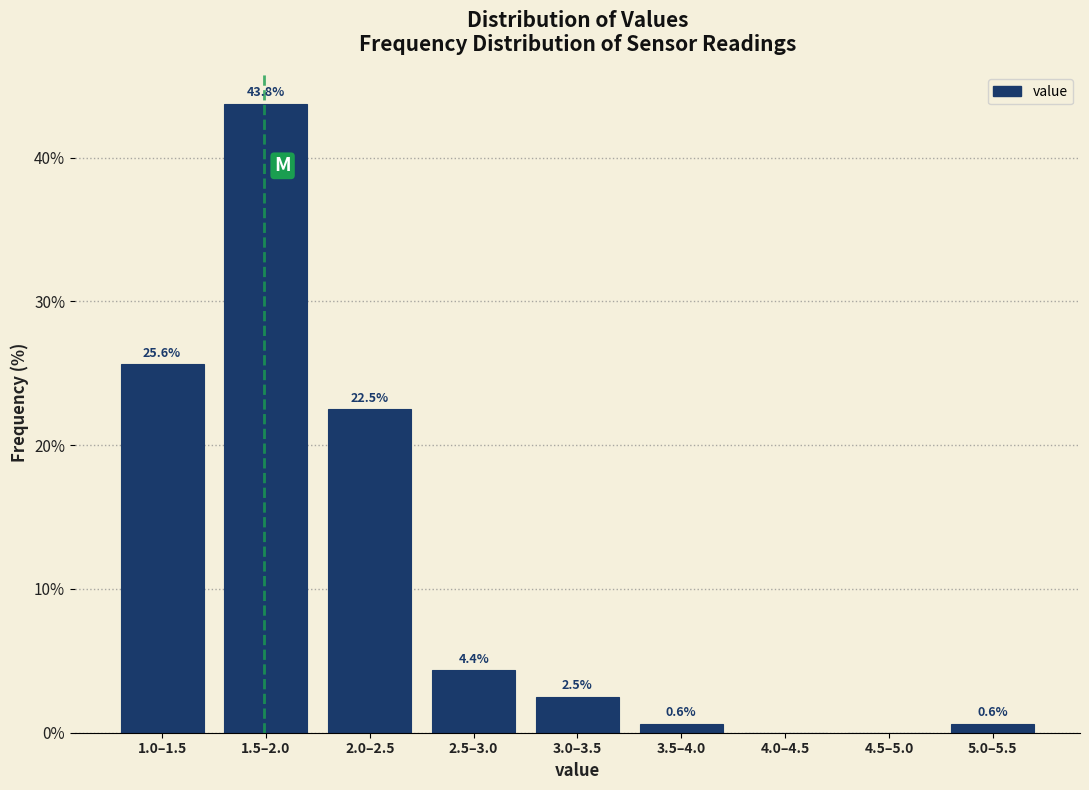

Reading right to left, list all the values displayed in this chart.

5.0–5.5=0.6	4.5–5.0=0.0	4.0–4.5=0.0	3.5–4.0=0.6	3.0–3.5=2.5	2.5–3.0=4.4	2.0–2.5=22.5	1.5–2.0=43.8	1.0–1.5=25.6